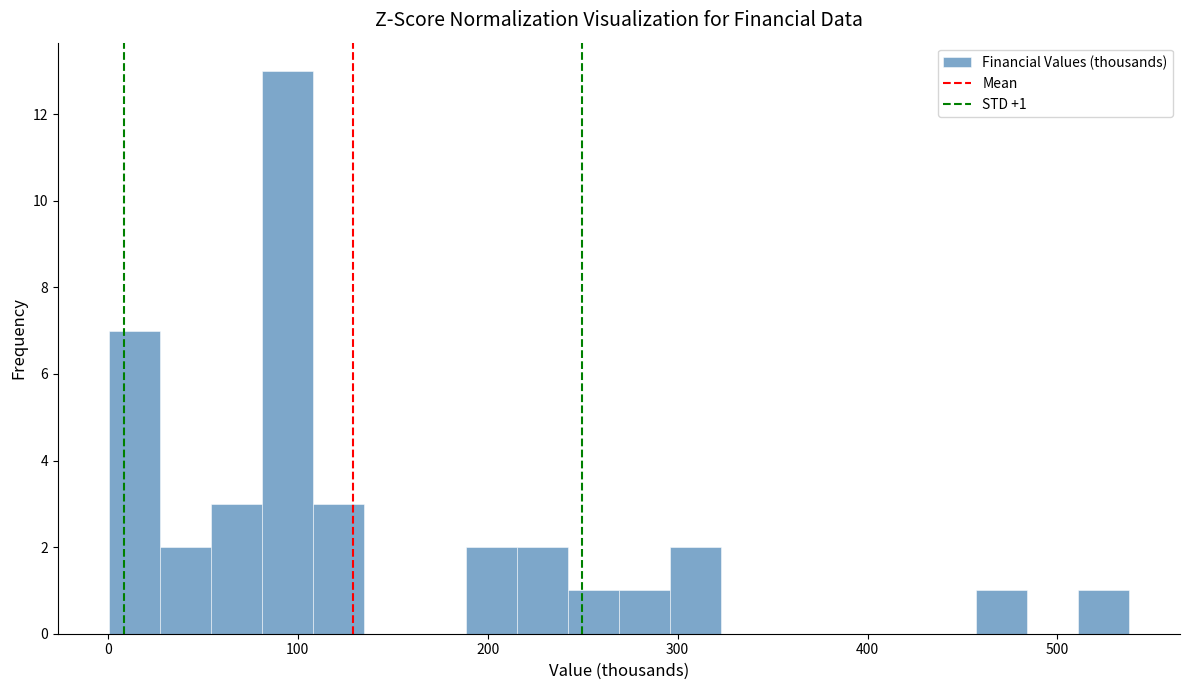

Around what value on the x-axis is the tallest bar? Give the approximate position of its centre, as read against the axis.

90